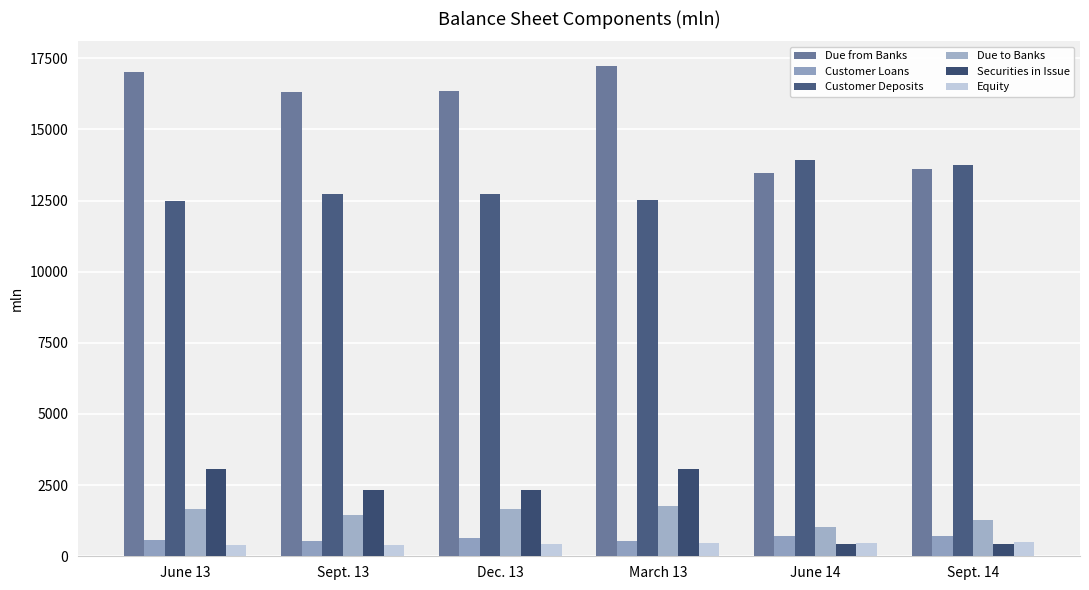

Is the value of Due to Banks at June 14 greater than the value of Customer Loans at June 13?

Yes